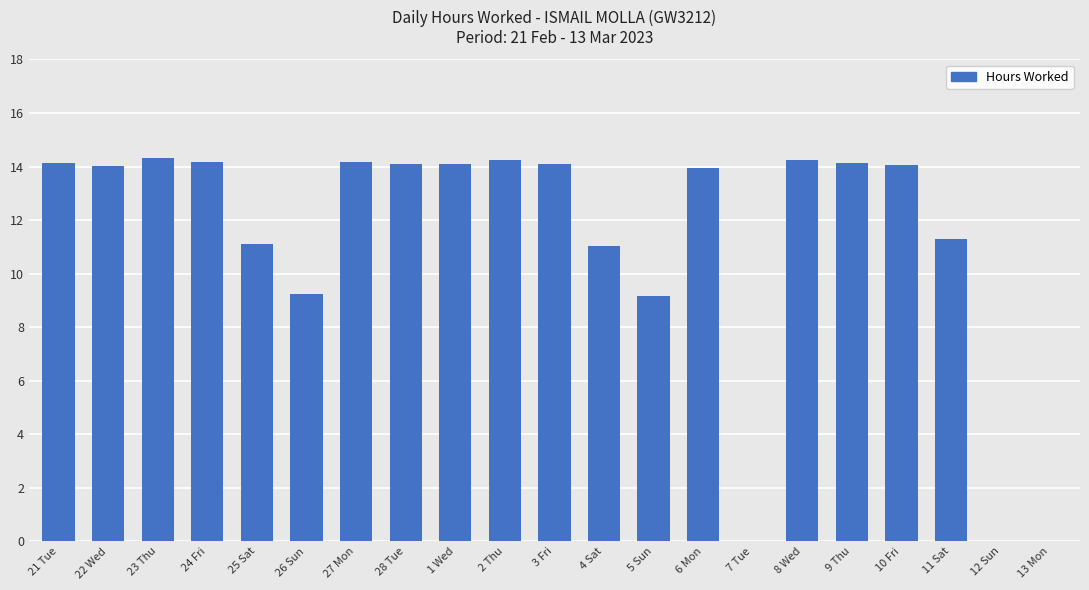

What is the sum of all values?

235.5